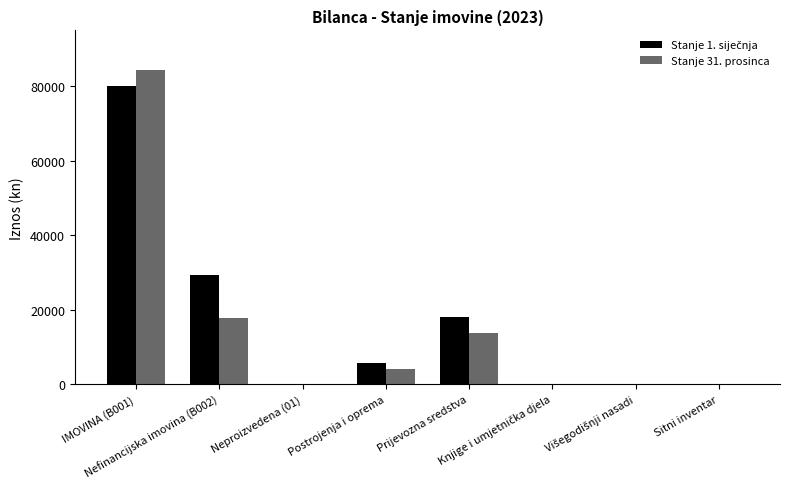

Rank the categories by Stanje 1. siječnja value from highest to lowest.

IMOVINA (B001), Nefinancijska imovina (B002), Prijevozna sredstva, Postrojenja i oprema, Neproizvedena (01), Knjige i umjetnička djela, Višegodišnji nasadi, Sitni inventar